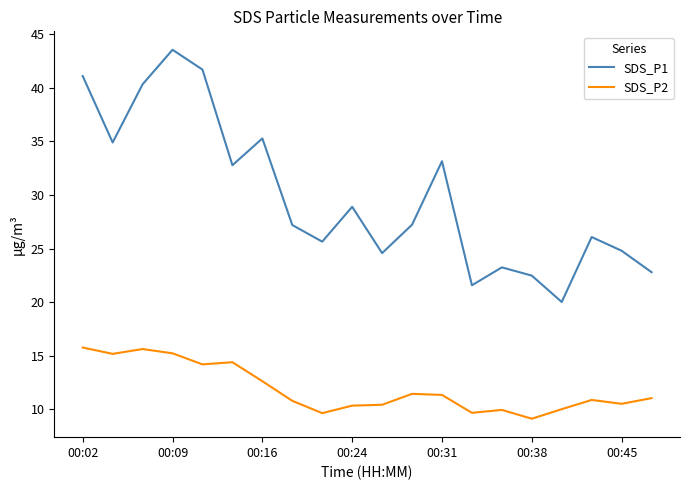

True or false: SDS_P1 and SDS_P2 cross at least once.

False